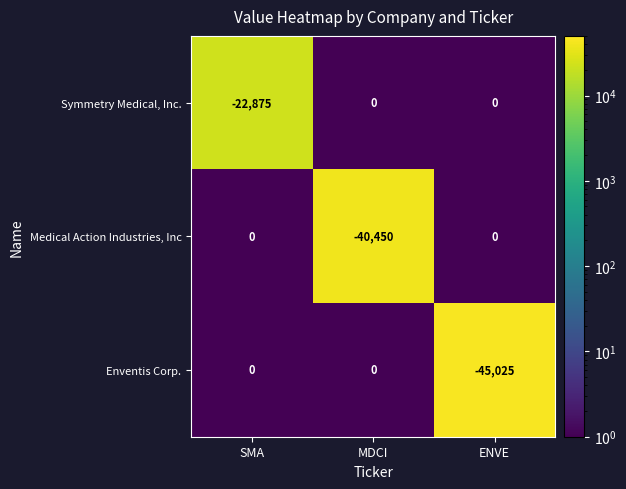

Reading left to right, list all the values displayed in this chart.

Symmetry Medical, Inc.: SMA=-22875	MDCI=0	ENVE=0
Medical Action Industries, Inc: SMA=0	MDCI=-40450	ENVE=0
Enventis Corp.: SMA=0	MDCI=0	ENVE=-45025